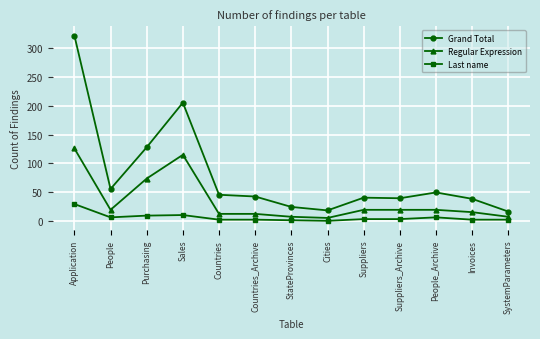

What is the difference between the highest and lowest values at StateProvinces?

23